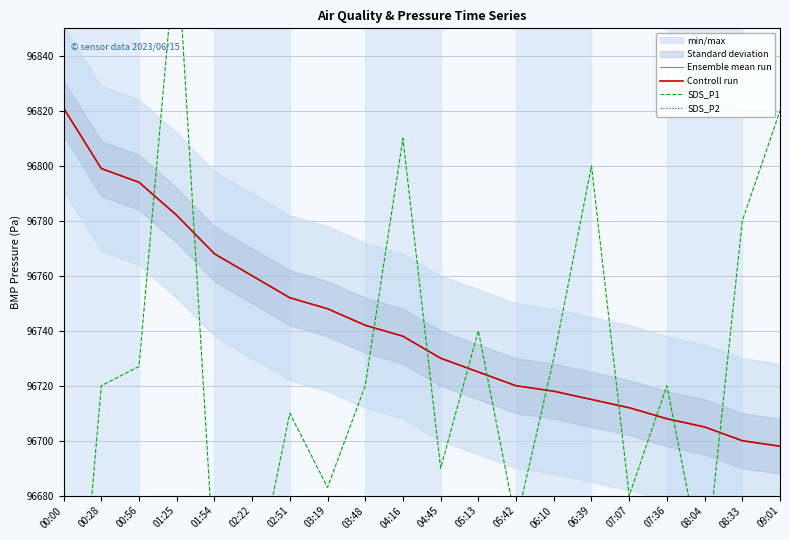

How many lines are shown in the chart?

4